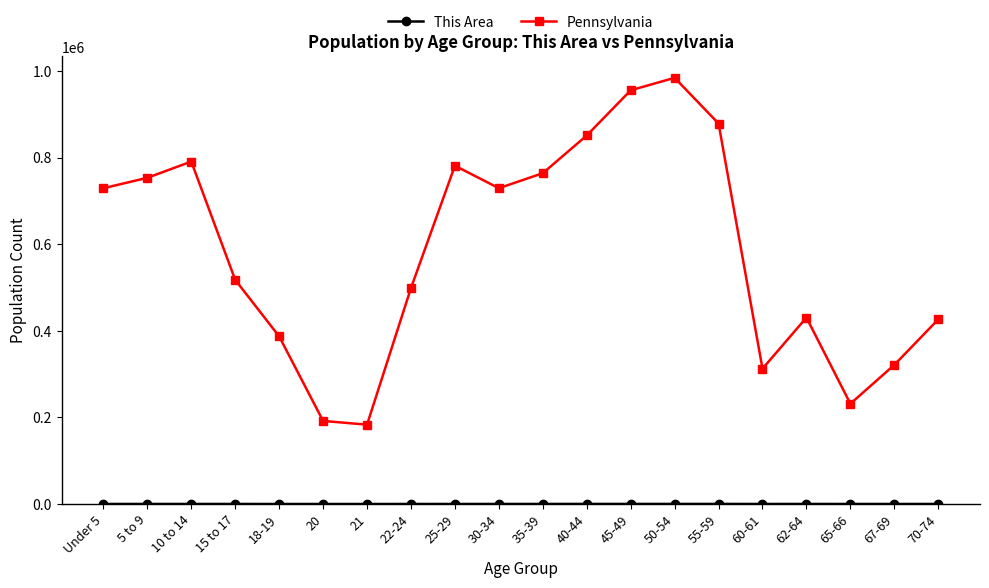

True or false: Pennsylvania has more than 0 interior local peaks.

True